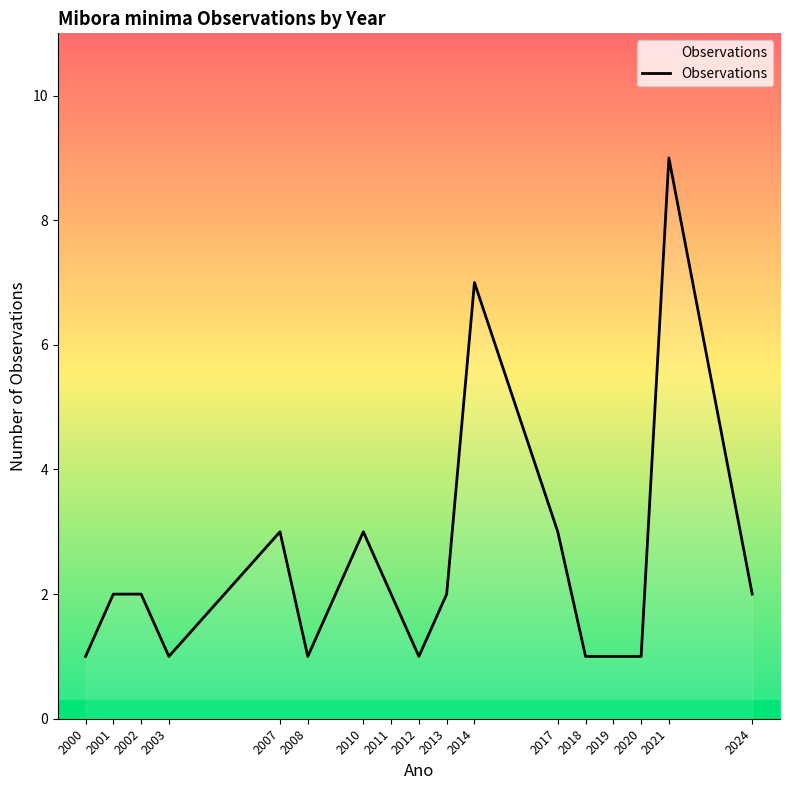

What is the difference between the maximum and second lowest values?

8